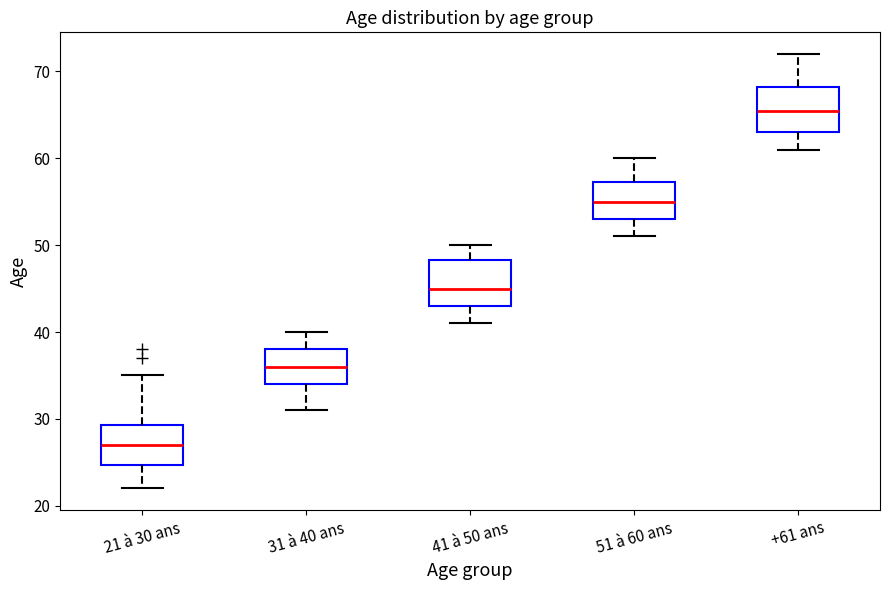

Reading left to right, transcribe this box plot: for each box, give where its median line is, the range the box spans, and where its two whiskers end, as read against the y-axis. The values are not printed on the chart, so give them approximately, as read against the axis.

21 à 30 ans: median 27, box 25 to 29, whiskers 22 to 35
31 à 40 ans: median 36, box 34 to 38, whiskers 31 to 40
41 à 50 ans: median 45, box 43 to 48, whiskers 41 to 50
51 à 60 ans: median 55, box 53 to 57, whiskers 51 to 60
+61 ans: median 66, box 63 to 68, whiskers 61 to 72